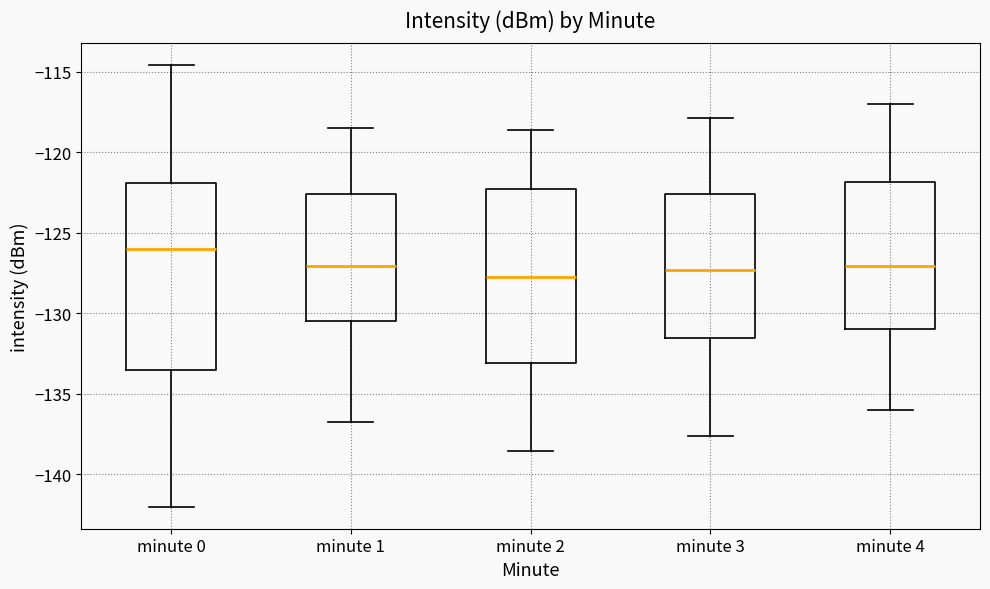

Which box is the tallest, from its lower edge to its upper edge?

minute 0